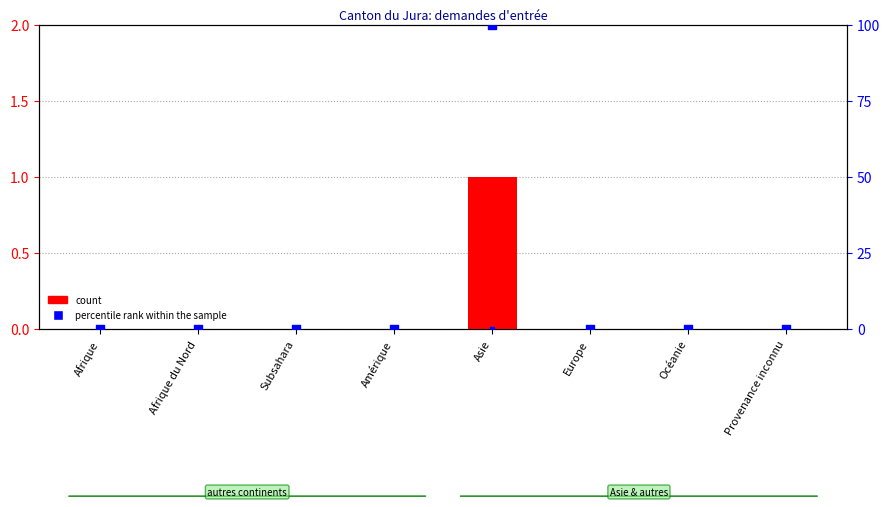

Which series reaches the maximum Y coordinate?

percentile rank within the sample